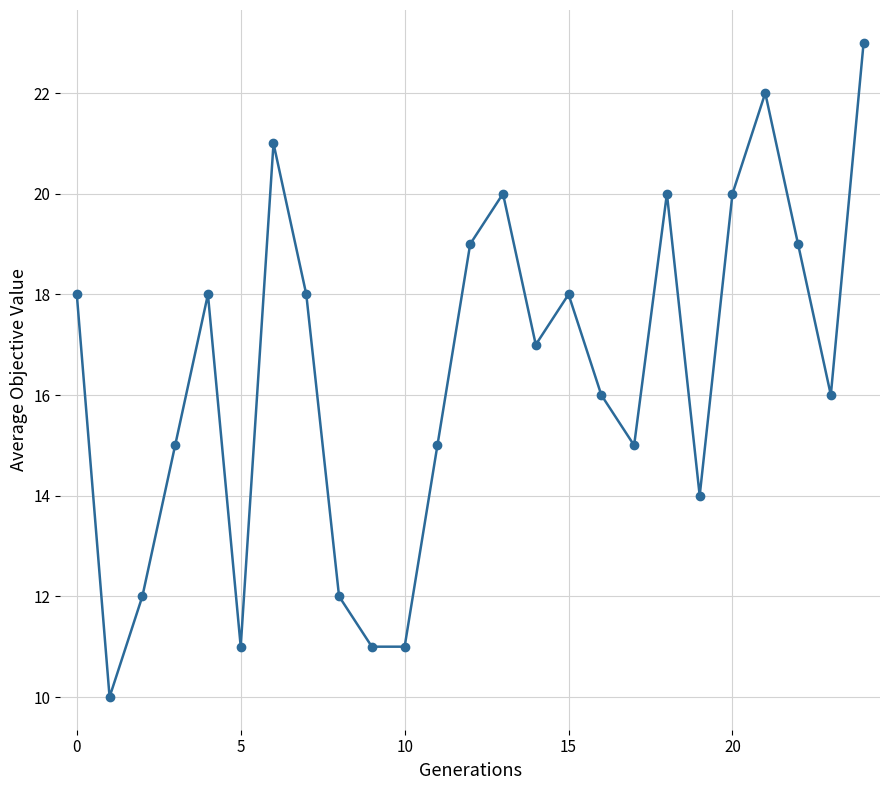

What is the difference between the maximum and minimum values?

13